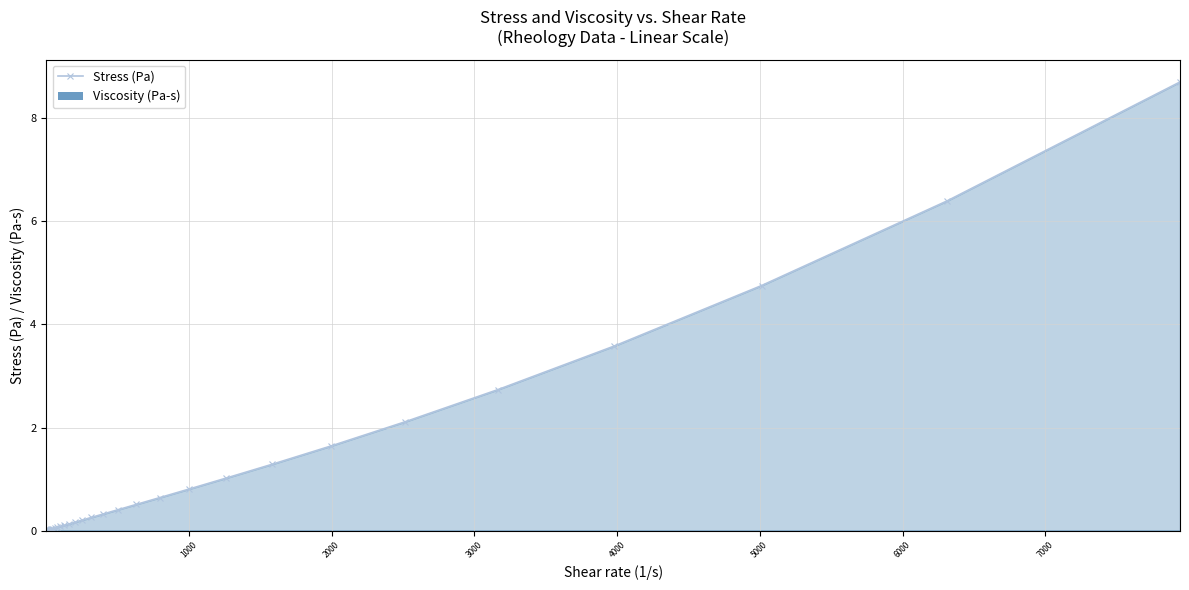

What is the value of the Stress (Pa) point at the 24th from the left?

0.2